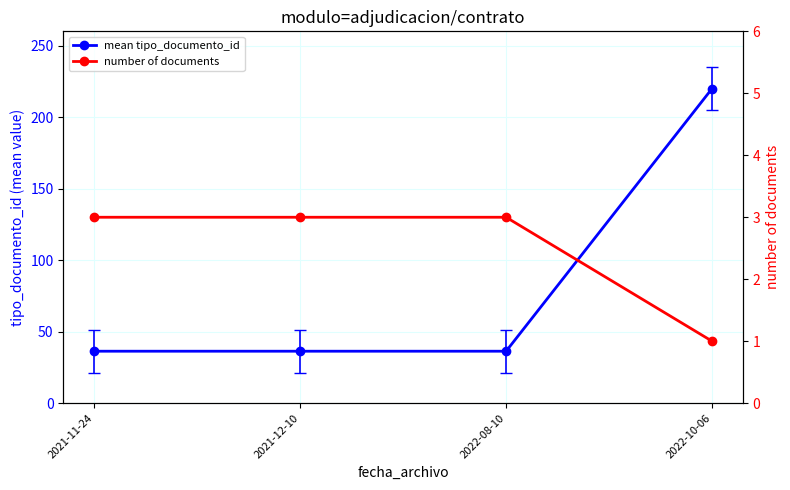

True or false: mean tipo_documento_id and number of documents intersect in this chart.

False